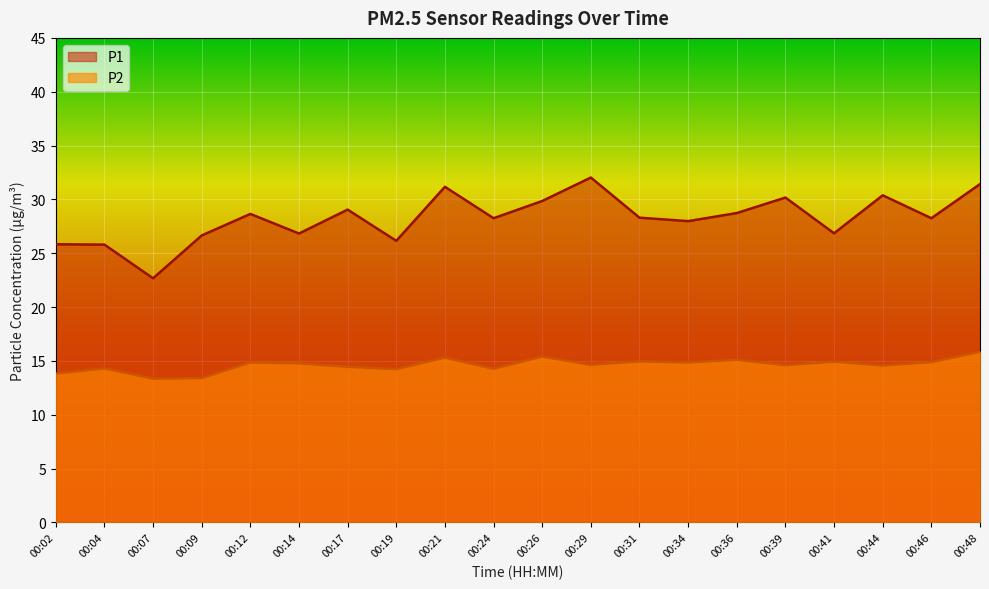

Reading left to right, list all the values displayed in this chart.

P1: 00:02=25.8	00:04=25.8	00:07=22.7	00:09=26.6	00:12=28.6	00:14=26.8	00:17=29.1	00:19=26.1	00:21=31.2	00:24=28.2	00:26=29.9	00:29=32.0	00:31=28.3	00:34=28.0	00:36=28.7	00:39=30.2	00:41=26.9	00:44=30.4	00:46=28.2	00:48=31.4
P2: 00:02=13.8	00:04=14.3	00:07=13.3	00:09=13.4	00:12=14.8	00:14=14.8	00:17=14.4	00:19=14.2	00:21=15.3	00:24=14.3	00:26=15.4	00:29=14.6	00:31=14.9	00:34=14.8	00:36=15.1	00:39=14.6	00:41=14.9	00:44=14.6	00:46=14.9	00:48=15.8